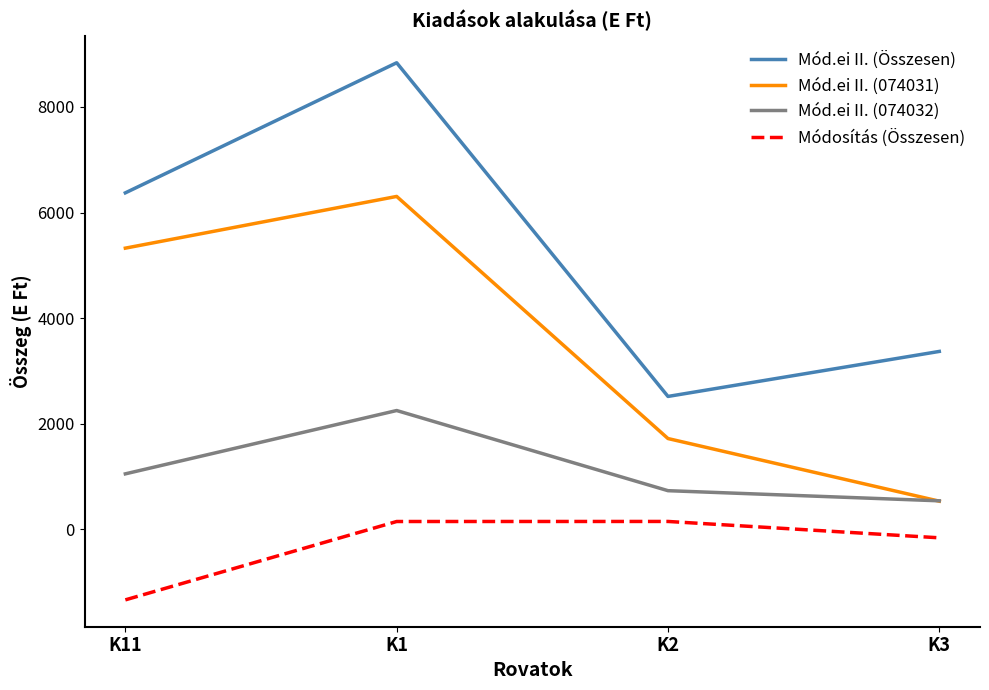

Rank the series by their average value, from highest to lowest.

Mód.ei II. (Összesen), Mód.ei II. (074031), Mód.ei II. (074032), Módosítás (Összesen)